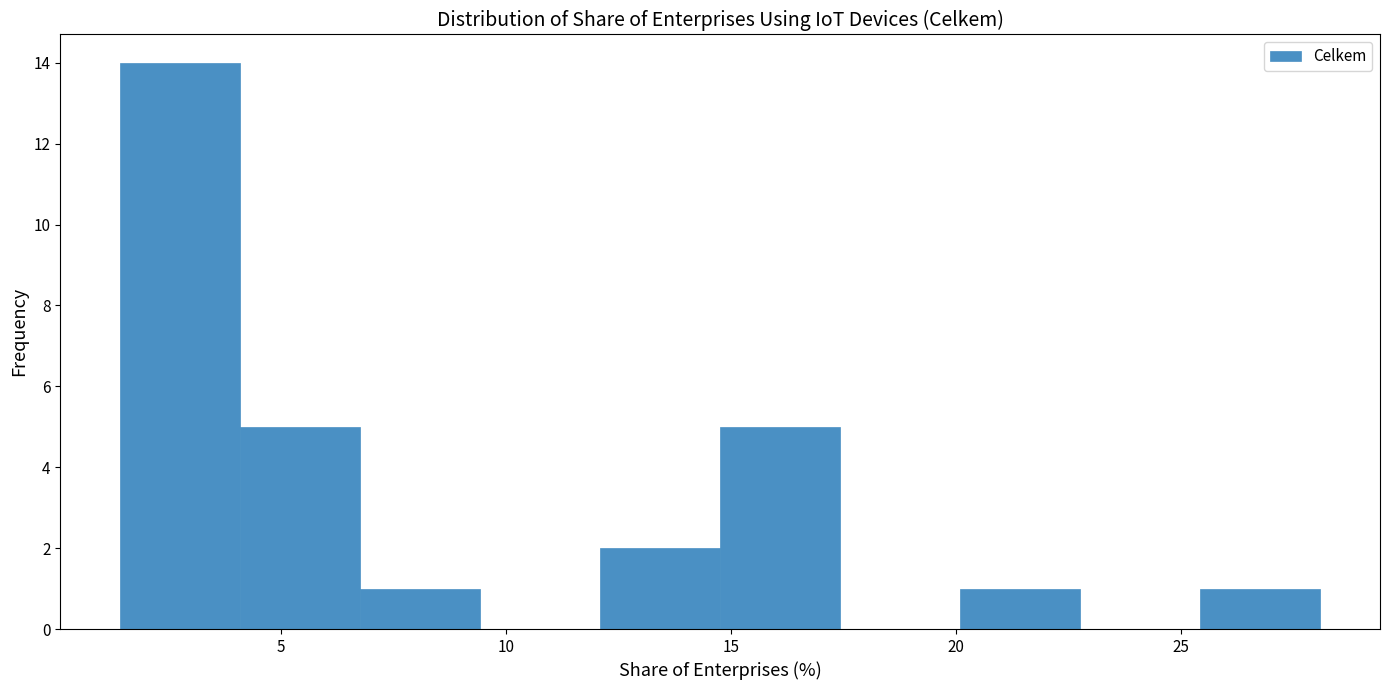

Reading left to right, list every bar in this chart as the range it spans on the x-axis followed by its height. Neither the bar edges nor the heights are printed on the chart, so give them approximately, as read against the axes.

1.5 to 4.0: 14
4.0 to 7.0: 5
7.0 to 9.5: 1
9.5 to 12.0: 0
12.0 to 15.0: 2
15.0 to 17.5: 5
17.5 to 20.0: 0
20.0 to 23.0: 1
23.0 to 25.5: 0
25.5 to 28.0: 1